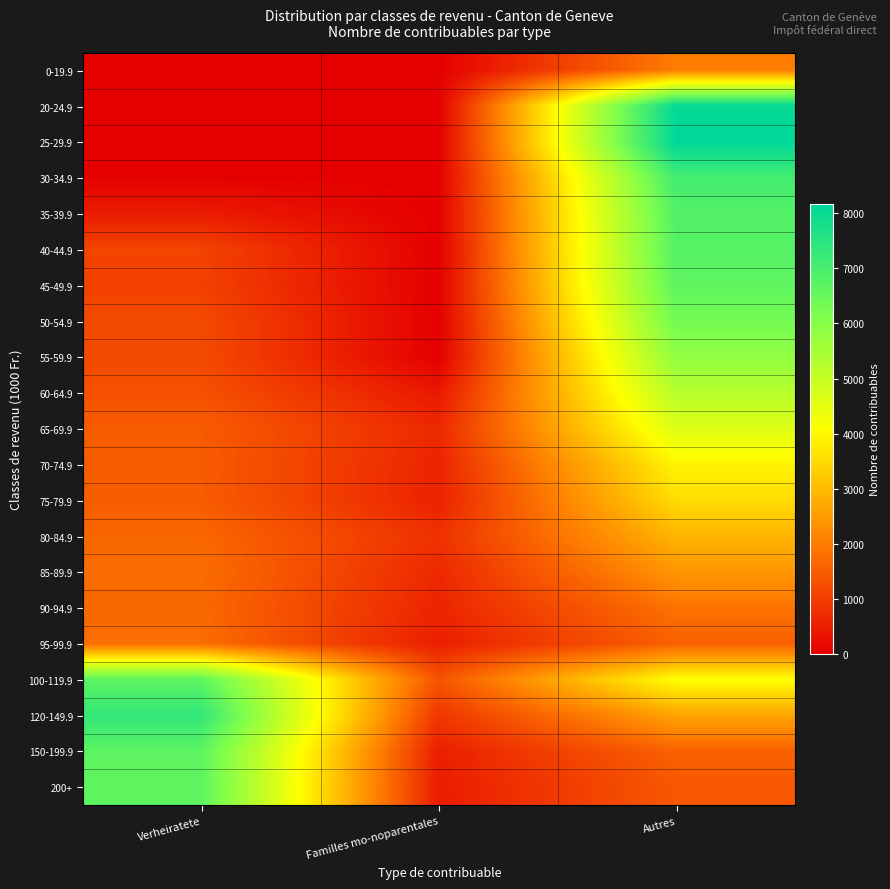

Reading right to left, list all the values displayed in this chart.

0-19.9: Autres=1996	Familles mo-noparentales=0	Verheiratete=0
20-24.9: Autres=8080	Familles mo-noparentales=0	Verheiratete=0
25-29.9: Autres=8165	Familles mo-noparentales=0	Verheiratete=0
30-34.9: Autres=7084	Familles mo-noparentales=0	Verheiratete=31
35-39.9: Autres=6822	Familles mo-noparentales=0	Verheiratete=456
40-44.9: Autres=6782	Familles mo-noparentales=1	Verheiratete=1093
45-49.9: Autres=6643	Familles mo-noparentales=1	Verheiratete=1052
50-54.9: Autres=6309	Familles mo-noparentales=1	Verheiratete=1188
55-59.9: Autres=5837	Familles mo-noparentales=1	Verheiratete=1190
60-64.9: Autres=5230	Familles mo-noparentales=394	Verheiratete=1305
65-69.9: Autres=4623	Familles mo-noparentales=656	Verheiratete=1479
70-74.9: Autres=3908	Familles mo-noparentales=588	Verheiratete=1466
75-79.9: Autres=3530	Familles mo-noparentales=565	Verheiratete=1485
80-84.9: Autres=2893	Familles mo-noparentales=793	Verheiratete=1658
85-89.9: Autres=2422	Familles mo-noparentales=649	Verheiratete=1757
90-94.9: Autres=1848	Familles mo-noparentales=594	Verheiratete=1681
95-99.9: Autres=1561	Familles mo-noparentales=502	Verheiratete=1770
100-119.9: Autres=4097	Familles mo-noparentales=1341	Verheiratete=6668
120-149.9: Autres=2630	Familles mo-noparentales=877	Verheiratete=7340
150-199.9: Autres=1589	Familles mo-noparentales=510	Verheiratete=6670
200+: Autres=1408	Familles mo-noparentales=468	Verheiratete=6645